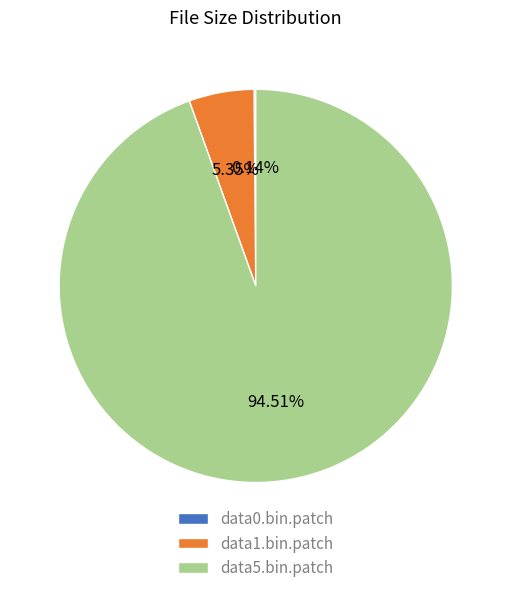

To the nearest percent, what percentage of the pie is data1.bin.patch?

5%